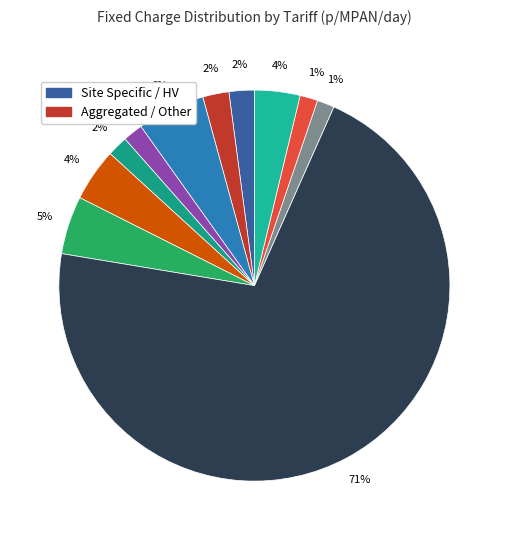

To the nearest percent, what is the difference between the largest and smallest slice percentages?

70%